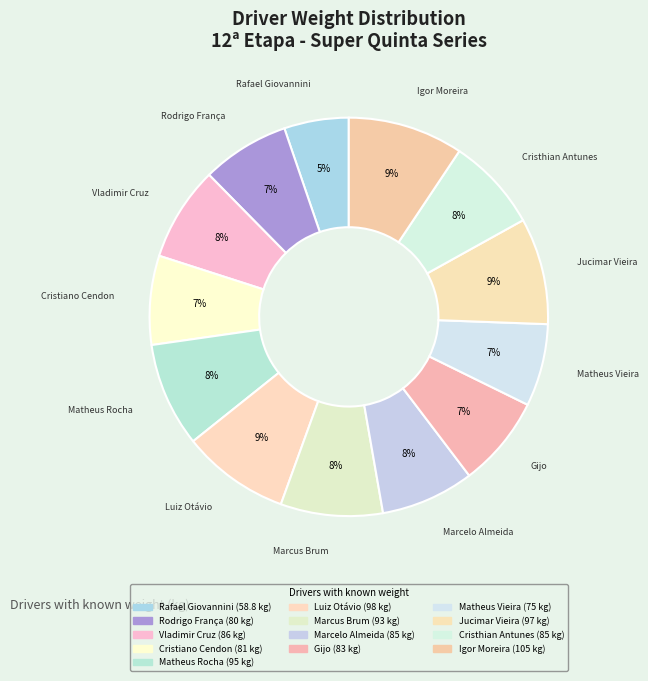

To the nearest percent, what portion does Igor Moreira represent?

9%